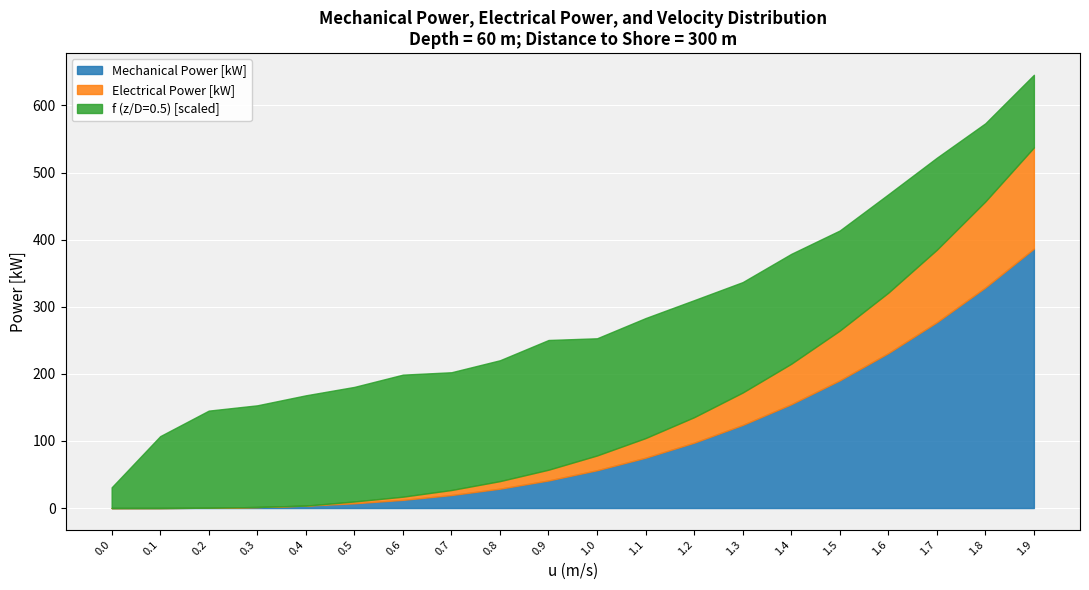

Where is Electrical Power [kW] nearest to the value 75?

1.5